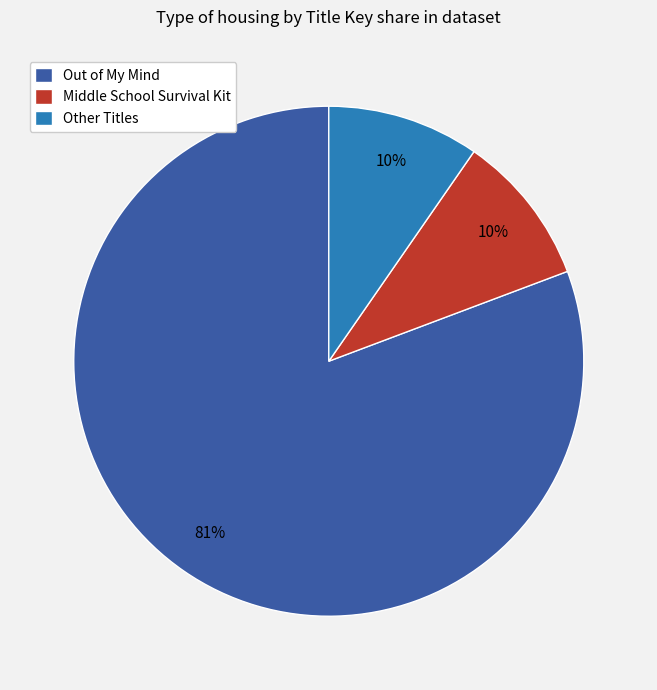

Which slice is the largest?

Out of My Mind